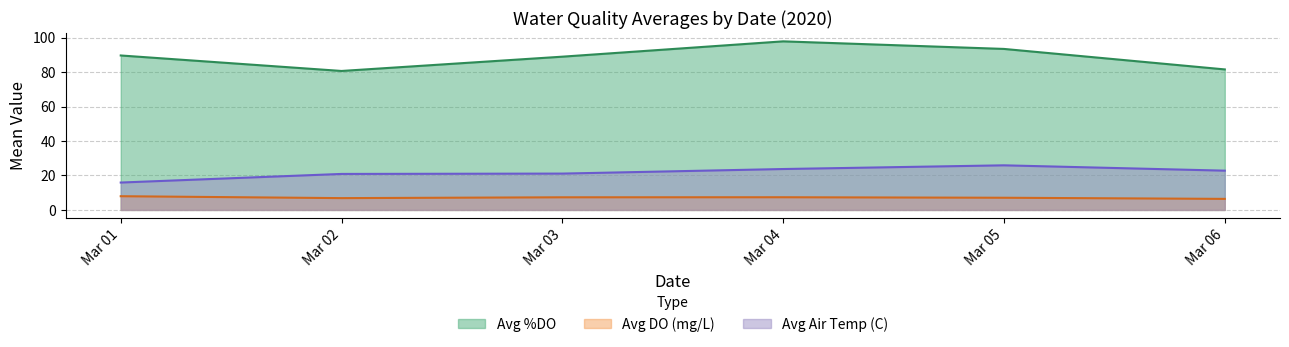

List the series in order of their overall mean, highest first.

Avg %DO, Avg Air Temp (C), Avg DO (mg/L)